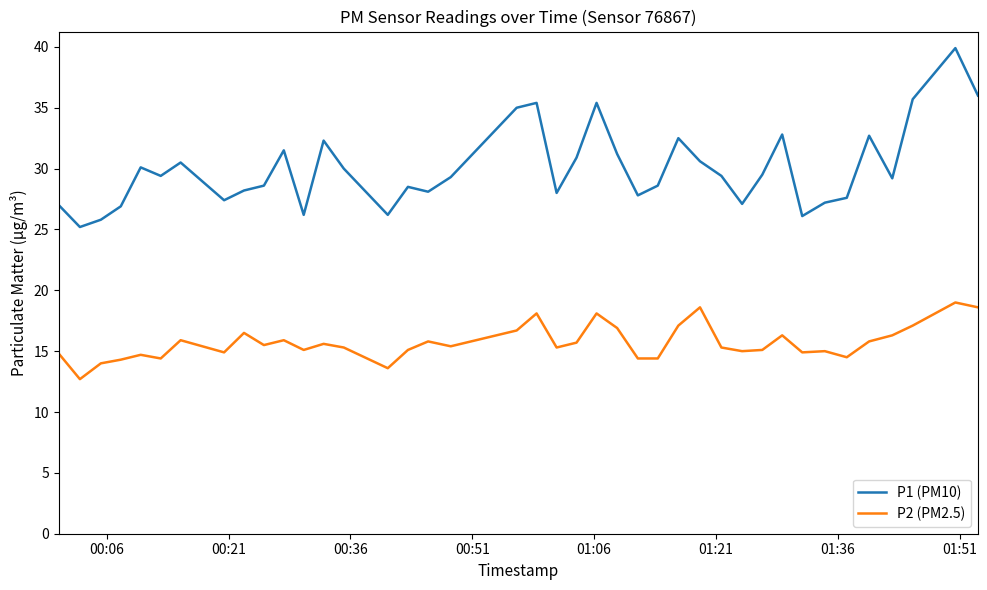

Which series has the largest total across all categories?

P1 (PM10)